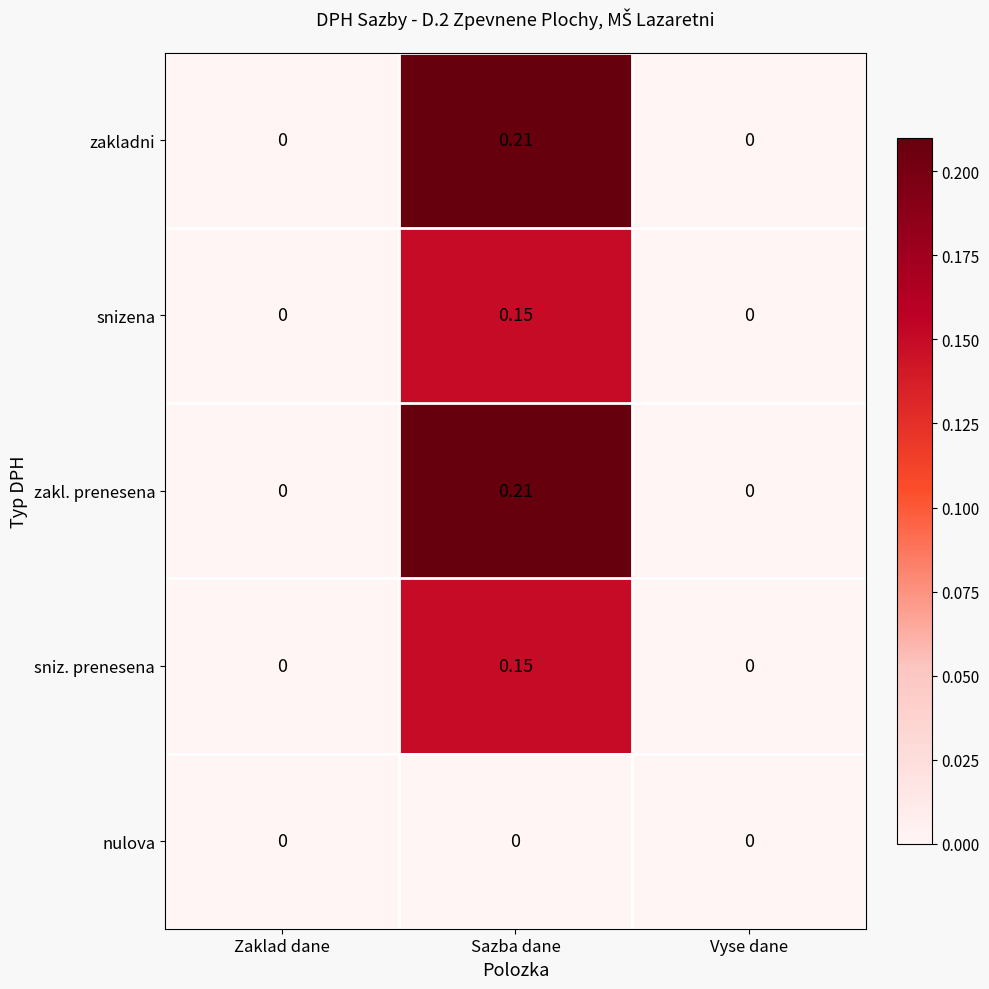

Which label corresponds to the largest value in the chart?

Sazba dane